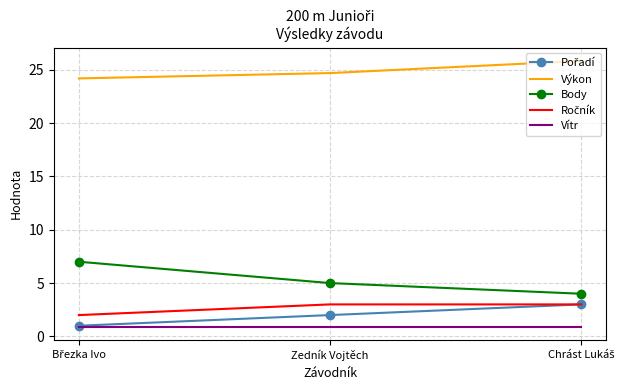

How many categories are shown in the chart?

3